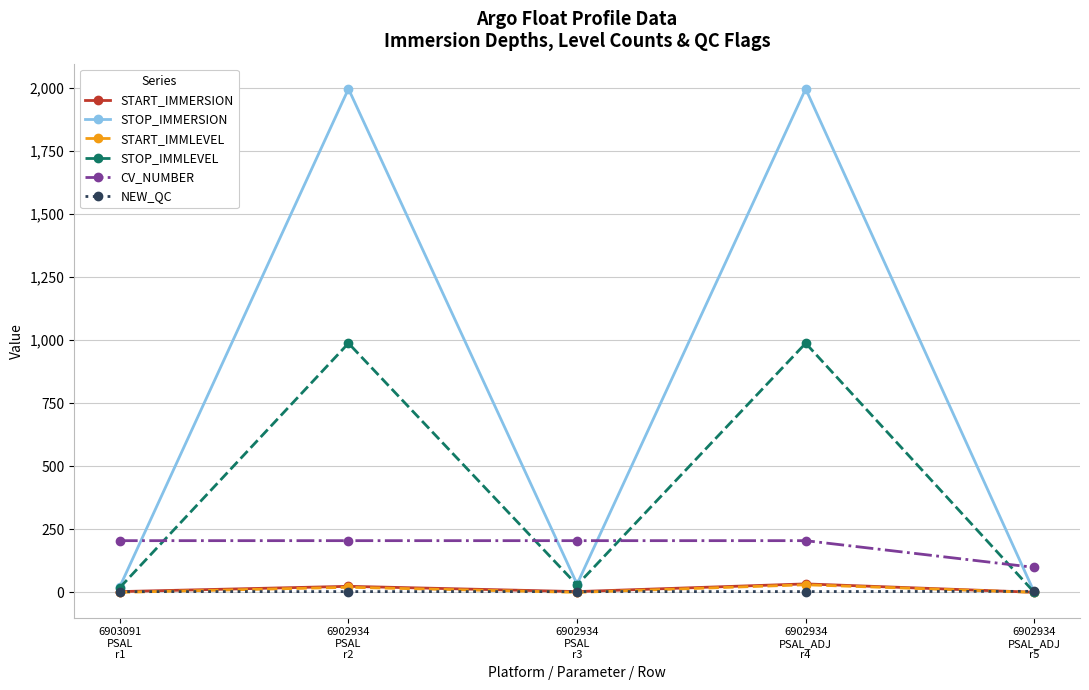

True or false: NEW_QC and CV_NUMBER cross at least once.

False